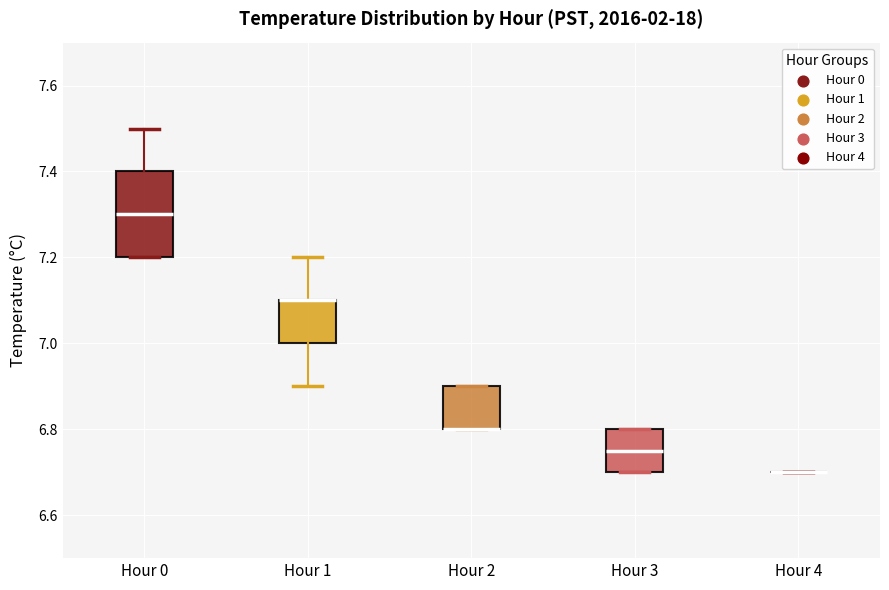

Where is the upper edge of the box for Hour 2 on the y-axis? The values are not printed on the chart, so give them approximately, as read against the axis.

6.90